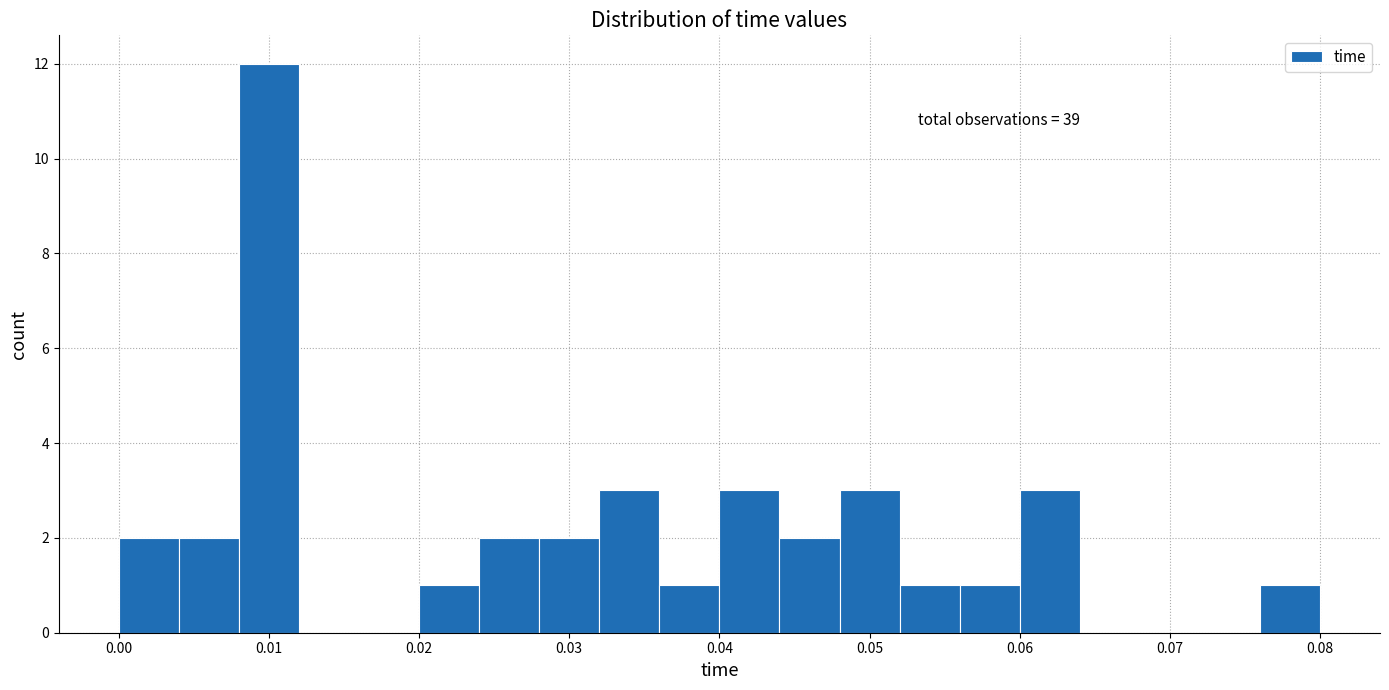

Which range on the x-axis has the tallest bar?

0.008 to 0.012